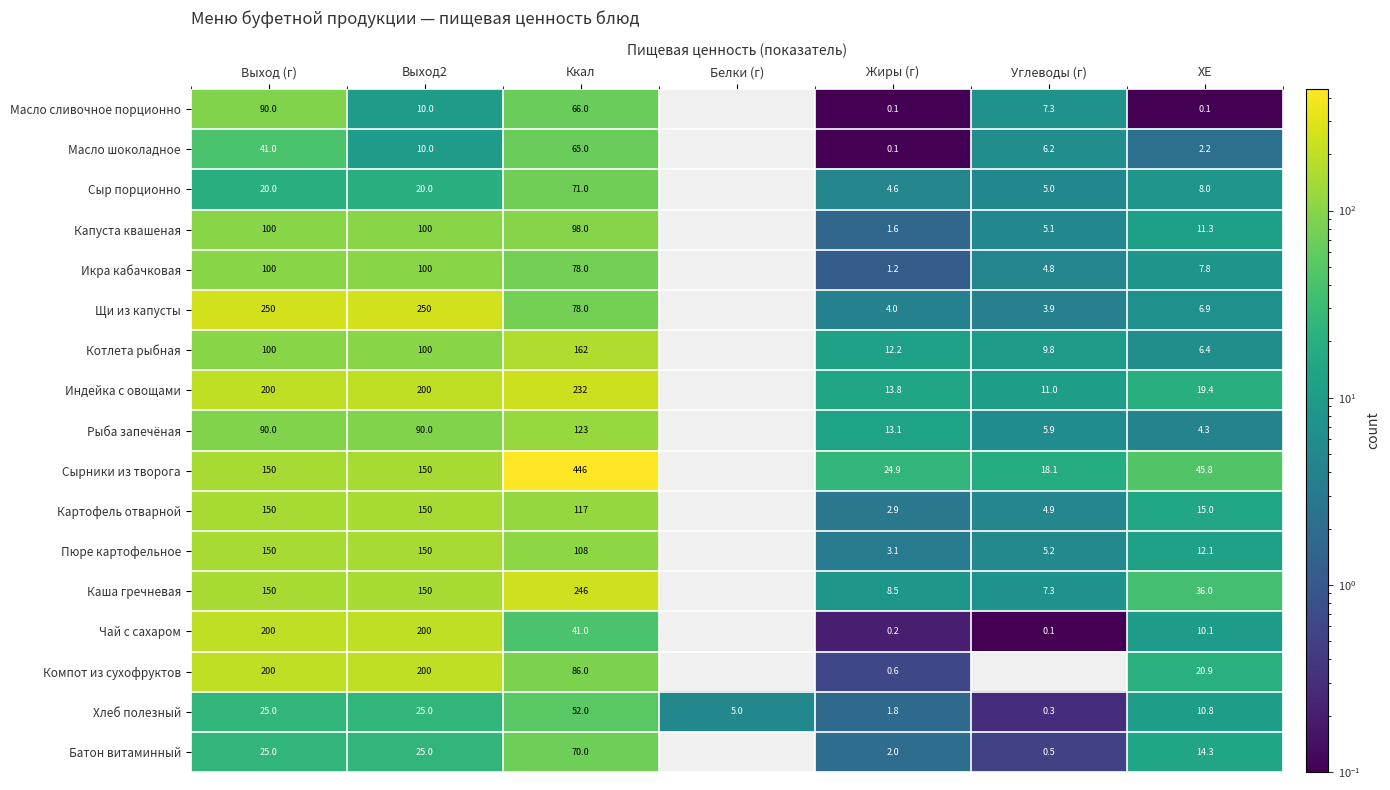

What value does the Хлеб полезный series have at Жиры (г)?

1.8